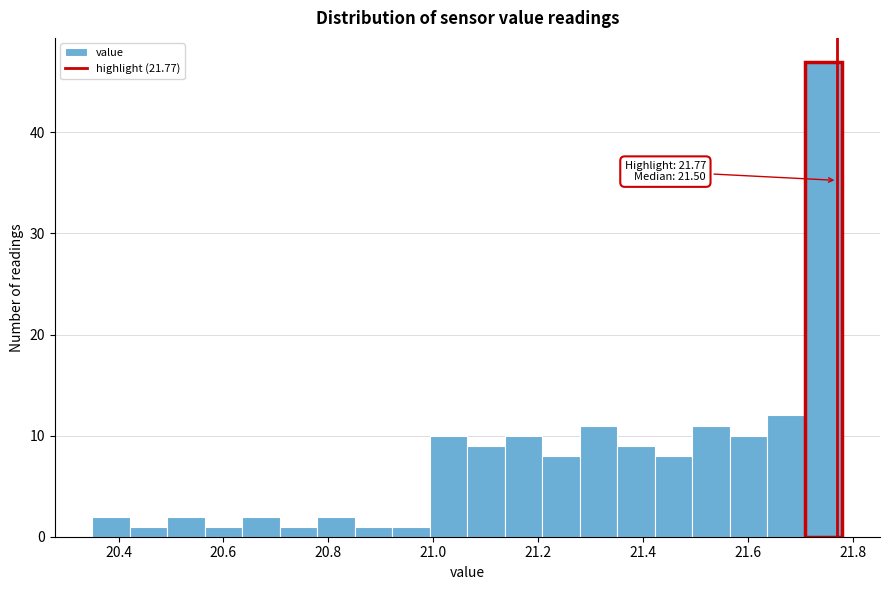

Read against the x-axis, roughly where is the centre of the tallest bar?

21.74